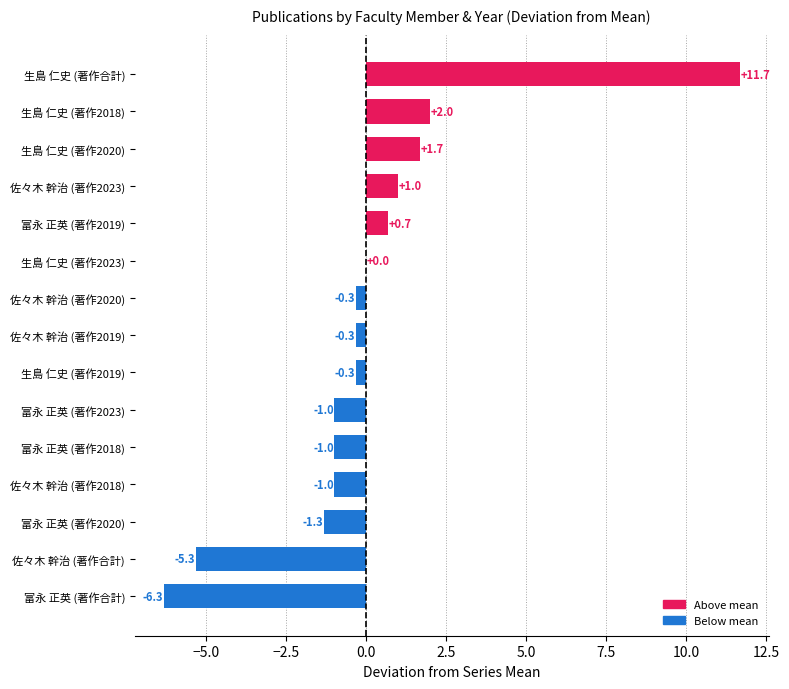

The chart shows a value of -0.3 at 佐々木 幹治 (著作2019). True or false?

True